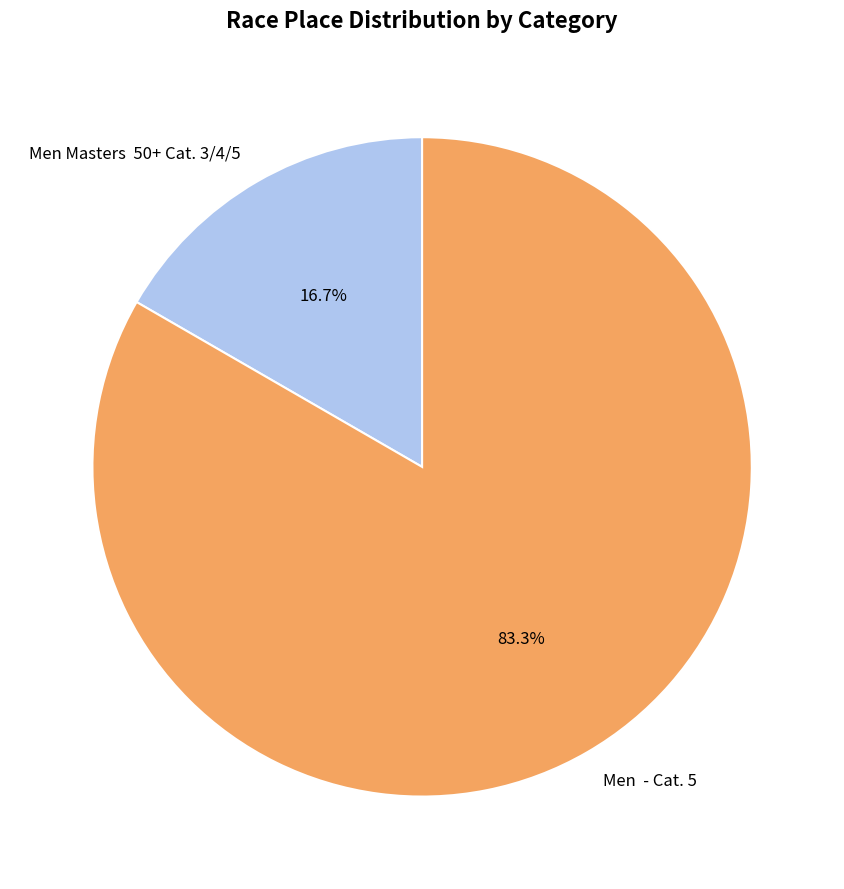

Is there any slice that represents more than half of the pie?

Yes